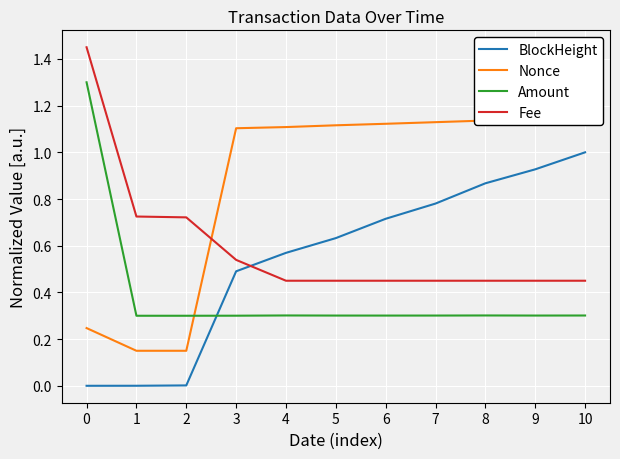

What is the difference between the BlockHeight values at 7 and 3?

0.3